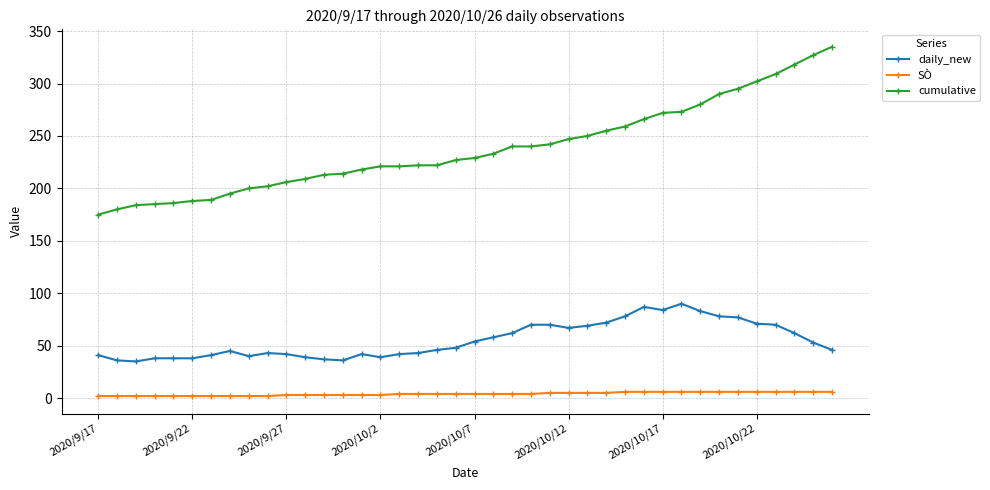

What is the maximum value for daily_new?

90